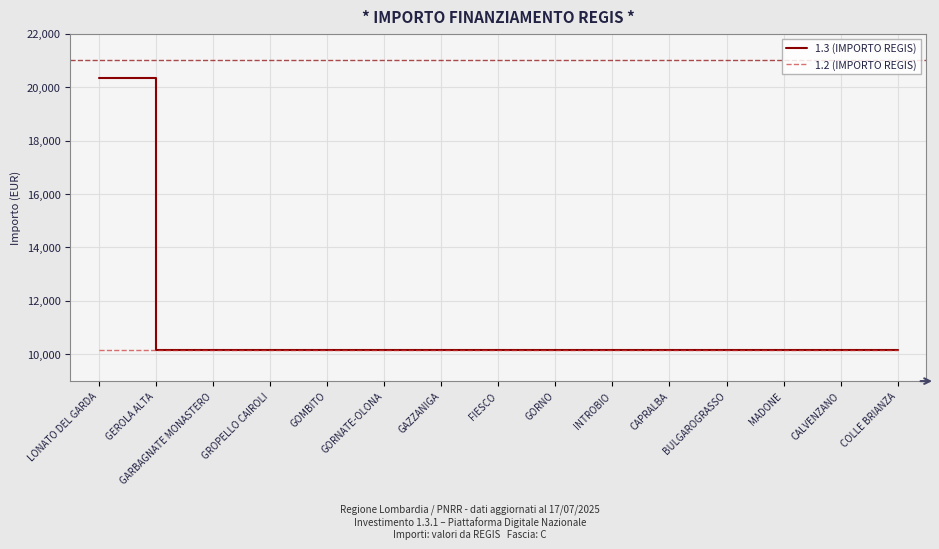

What is the total value across all series at BULGAROGRASSO?

20344